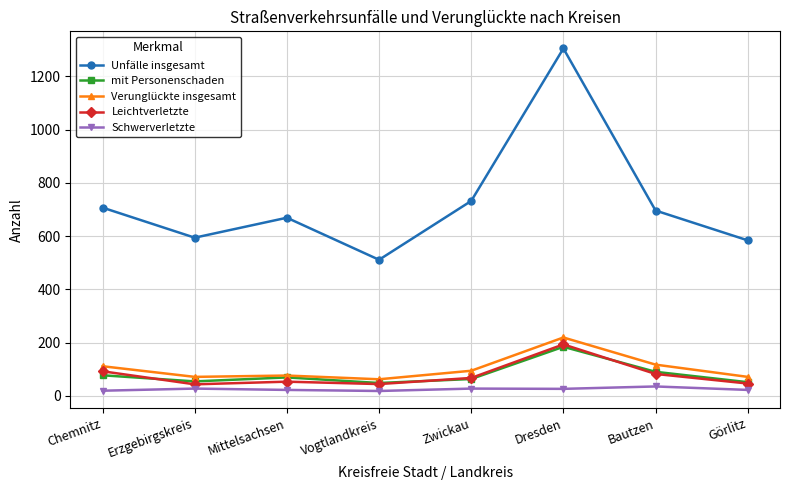

The value of Schwerverletzte at Bautzen is 35. True or false?

True